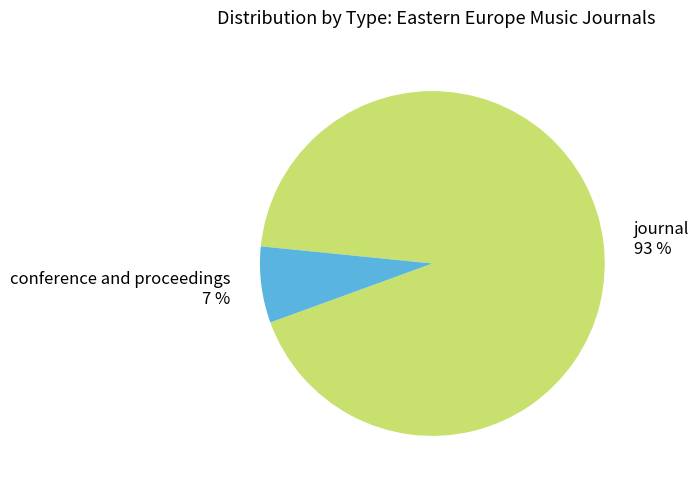

True or false: journal accounts for 93% of the total.

True